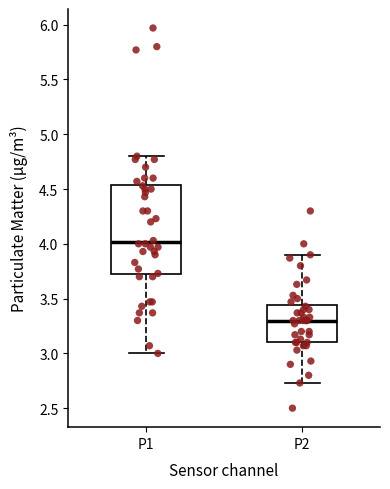

Reading left to right, transcribe this box plot: for each box, give where its median line is, the range the box spans, and where its two whiskers end, as read against the y-axis. The values are not printed on the chart, so give them approximately, as read against the axis.

P1: median 4.00, box 3.70 to 4.55, whiskers 3.00 to 4.80
P2: median 3.30, box 3.10 to 3.45, whiskers 2.75 to 3.90